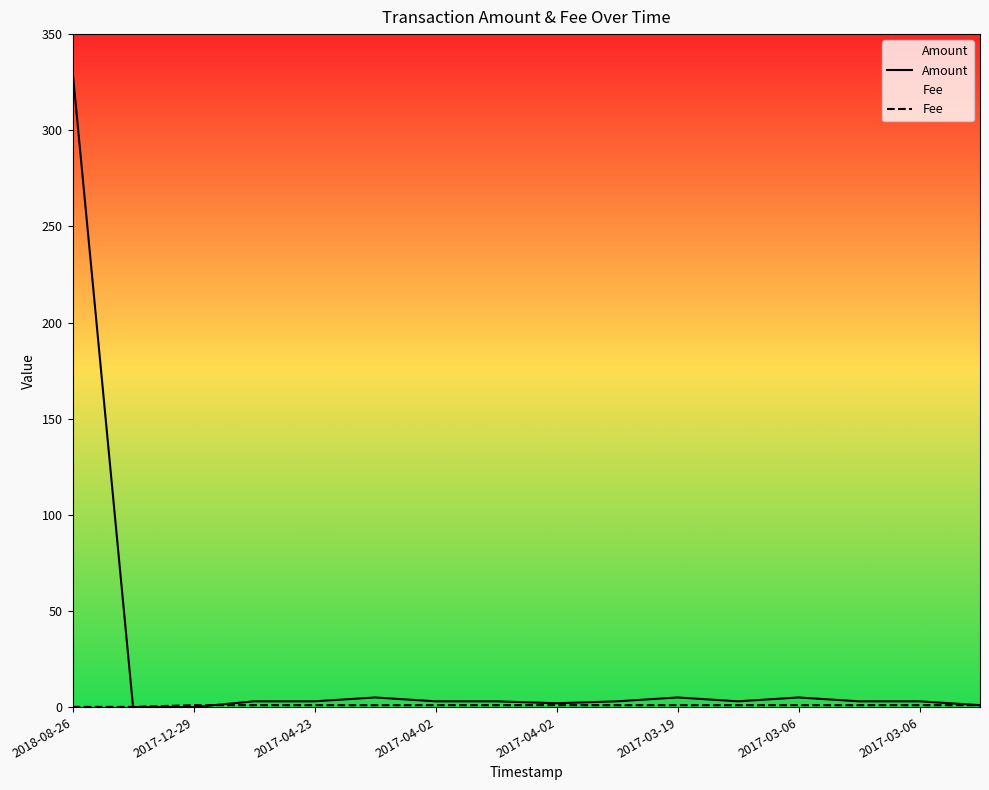

Does the chart display data point markers on the line(s)?

No